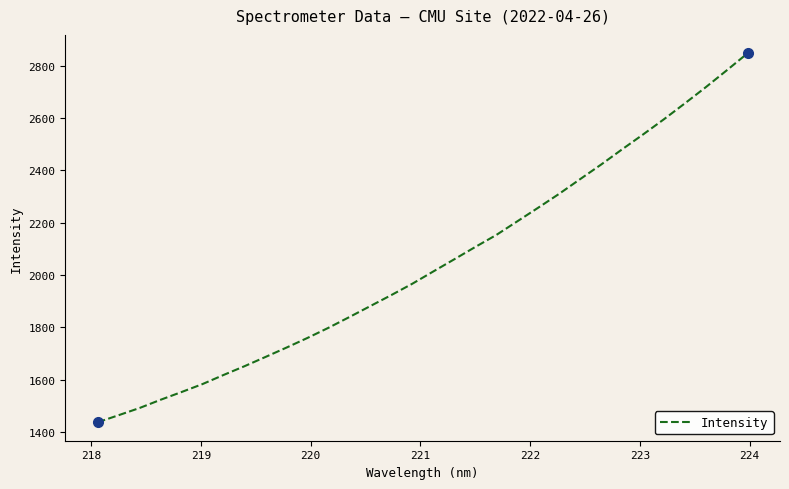

What is the average value?

2044.2